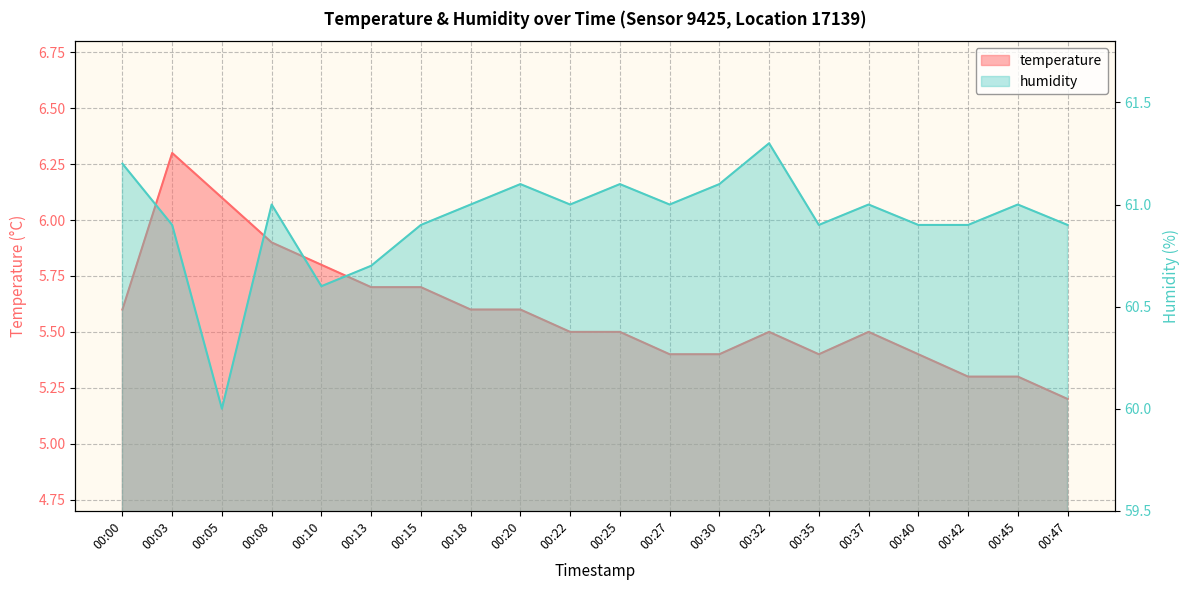

Which series has the widest spread of values?

humidity